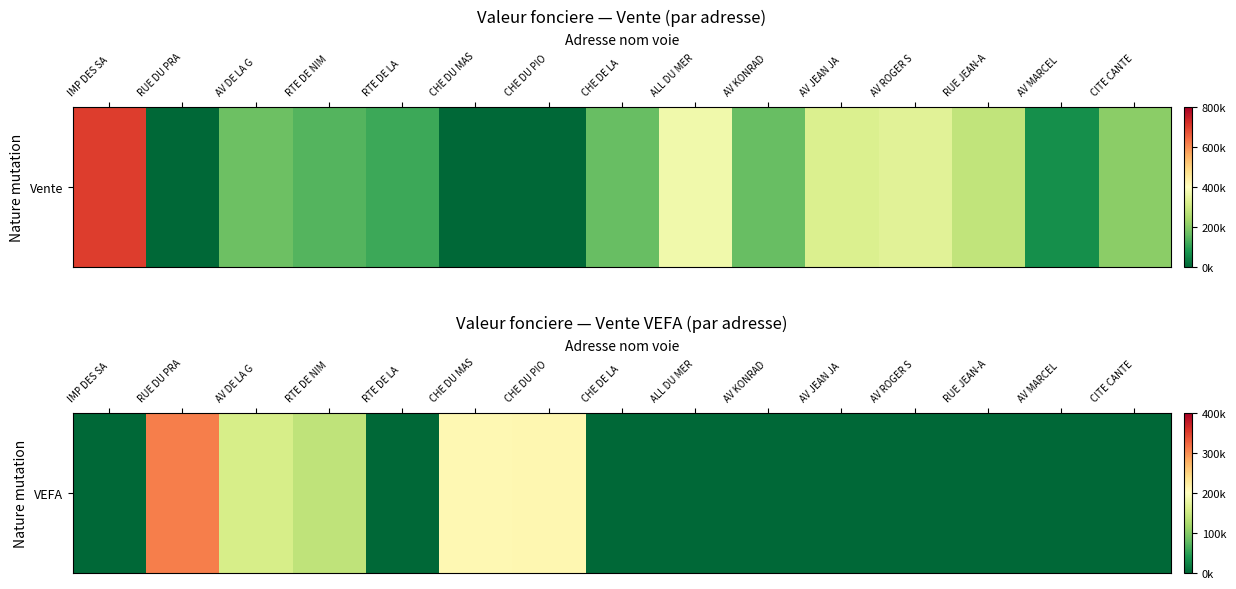

What is the difference between the maximum and minimum values?

308142